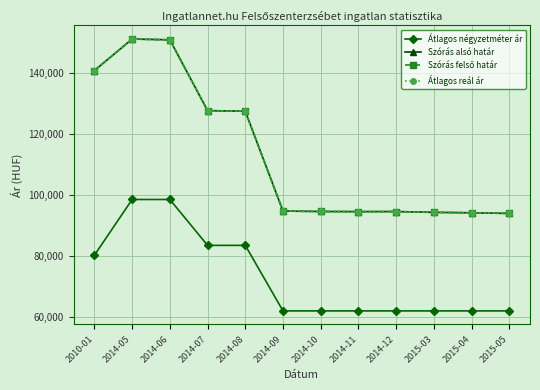

What is the label of the 6th point from the right?

2014-10